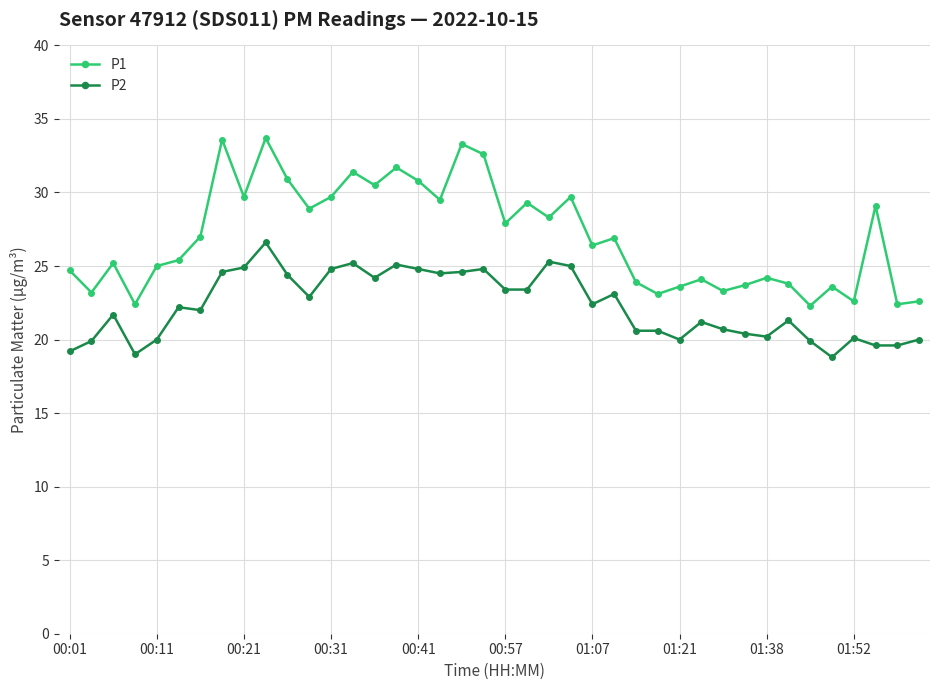

List the series in order of their peak value, highest first.

P1, P2